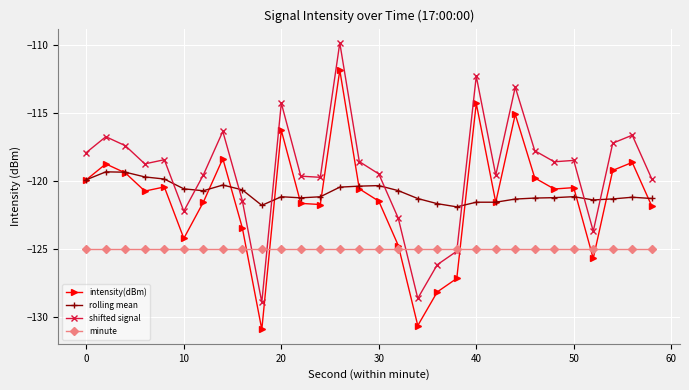

True or false: intensity(dBm) has more than 2 interior local peaks.

True